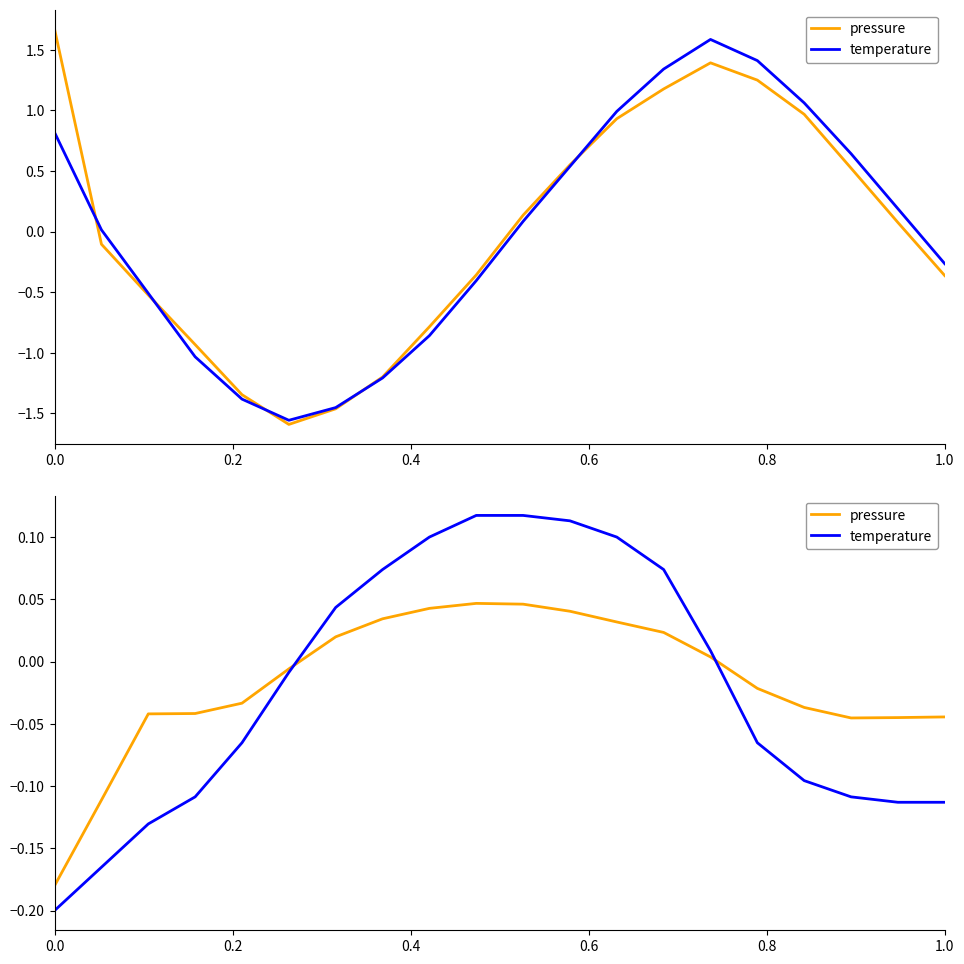

In pressure, how many points are higher than both neighbors (excluding endpoints)?

1